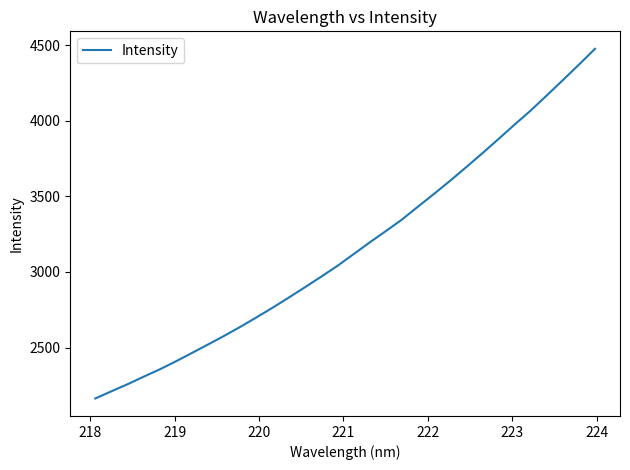

What is the maximum value shown in the chart?

4475.1